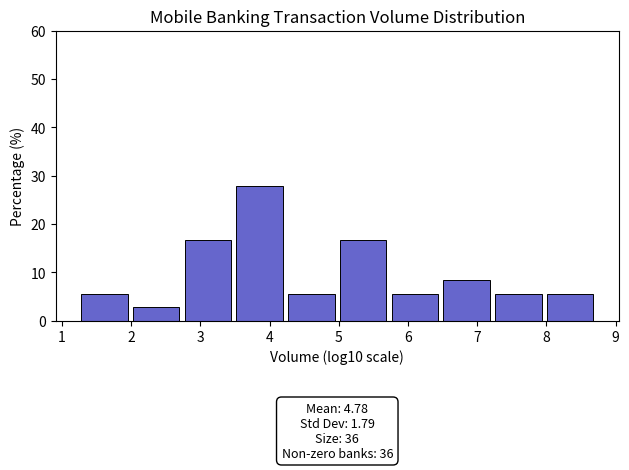

Over which range of the x-axis is the bar tallest?

3.5 to 4.3